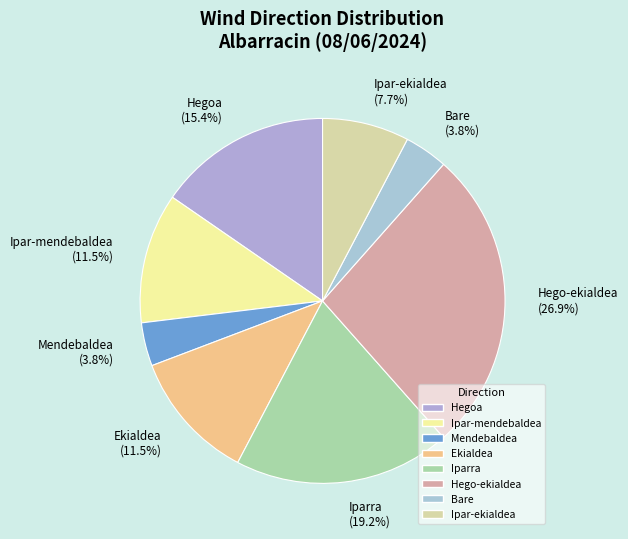

Which has a higher value, Hego-ekialdea or Ekialdea?

Hego-ekialdea